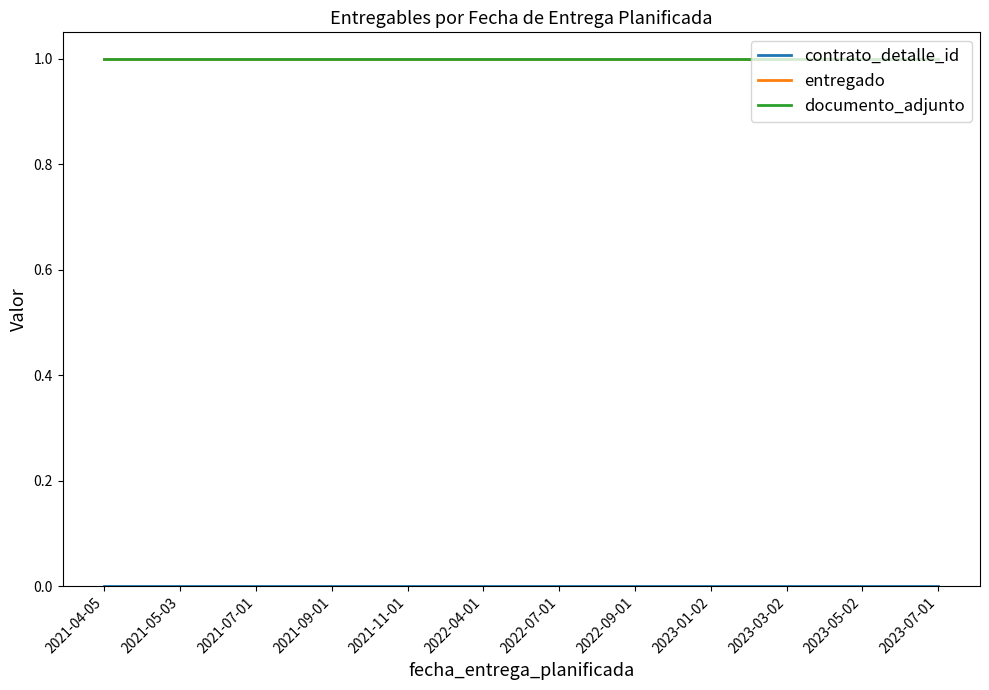

Does the chart have visible grid lines?

No